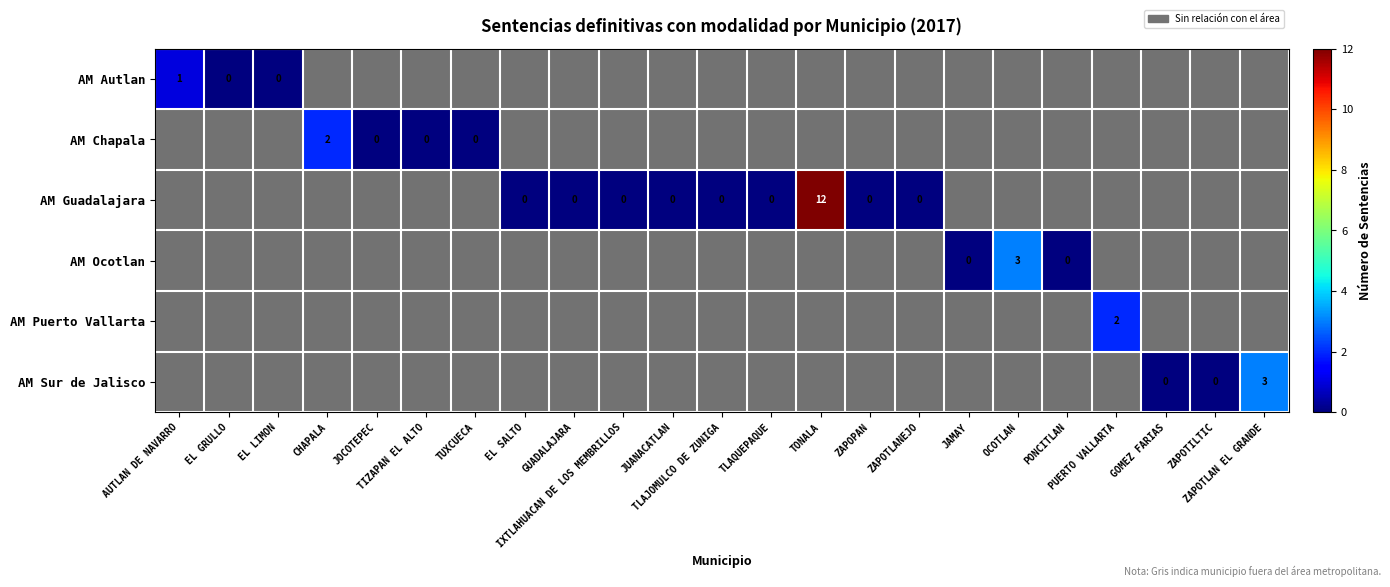

What is the total value across all series at TLAJOMULCO DE ZUNIGA?

-5